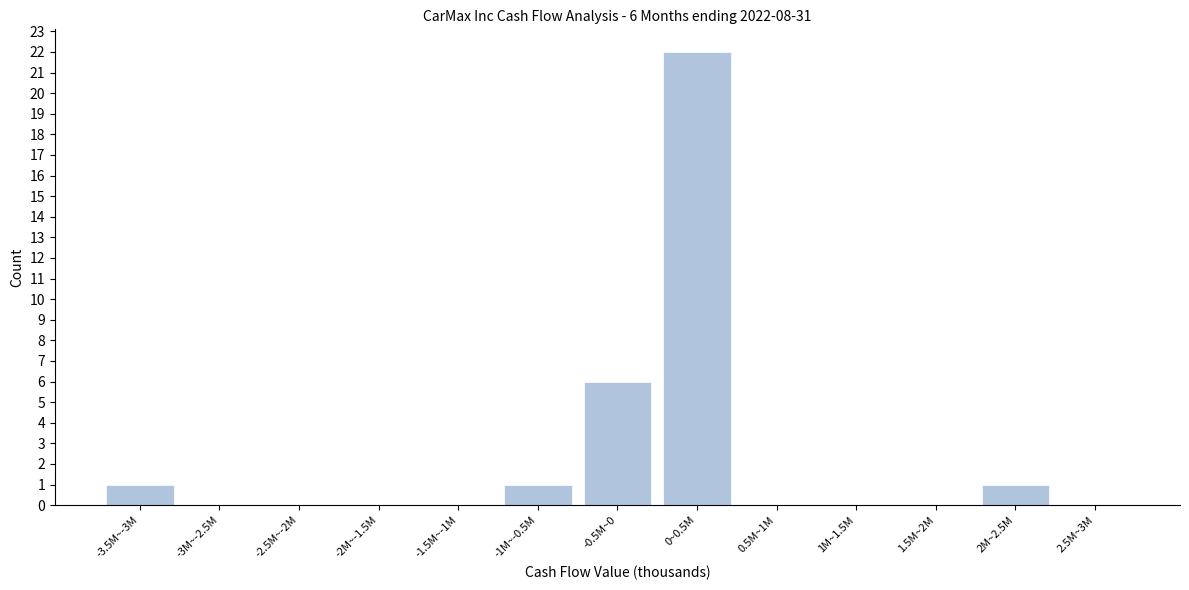

Reading left to right, list all the values displayed in this chart.

-3.5M~-3M=1	-3M~-2.5M=0	-2.5M~-2M=0	-2M~-1.5M=0	-1.5M~-1M=0	-1M~-0.5M=1	-0.5M~0=6	0~0.5M=22	0.5M~1M=0	1M~1.5M=0	1.5M~2M=0	2M~2.5M=1	2.5M~3M=0